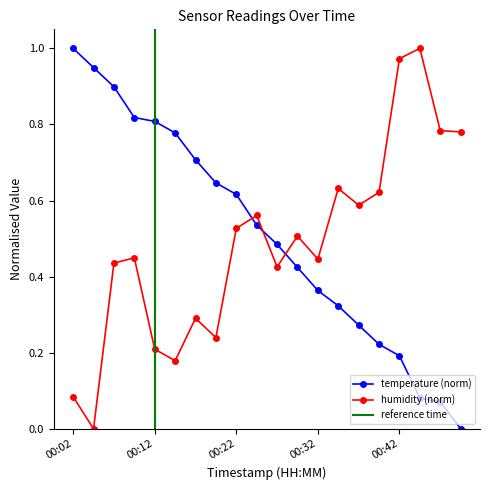

What is the value of the temperature point at the 11th from the left?

0.5